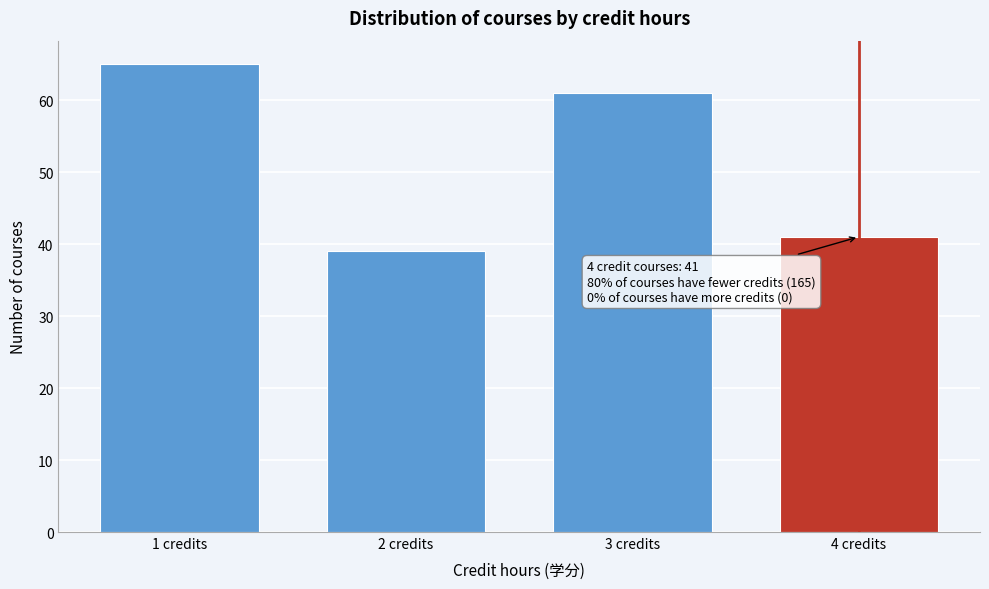

Reading right to left, extract all data points from this chart.

4 credits=41	3 credits=61	2 credits=39	1 credits=65